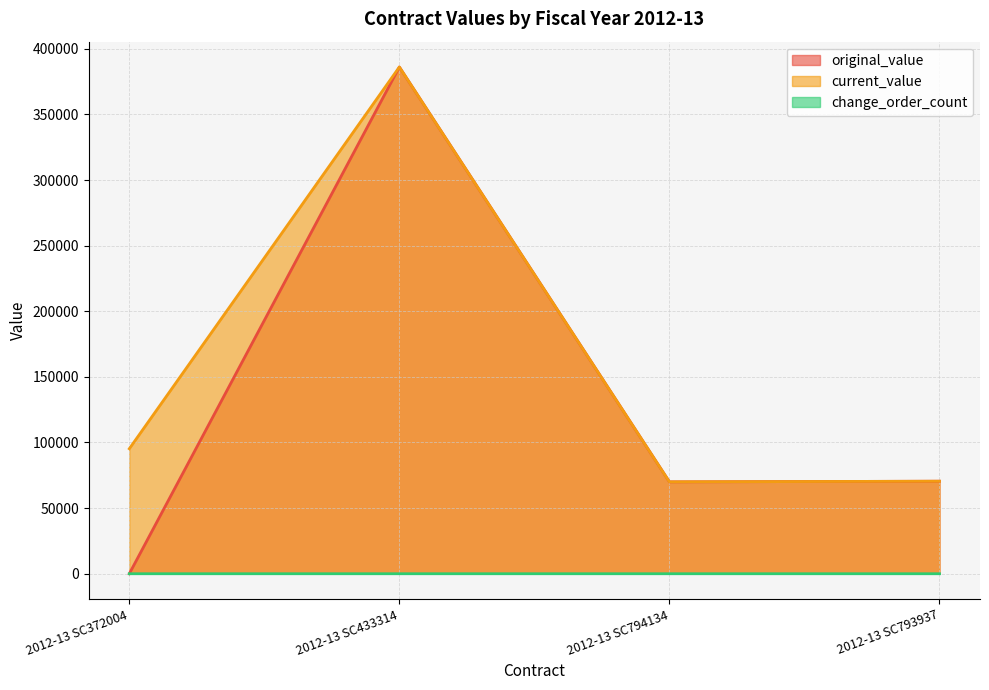

Where is the first local minimum for original_value?

2012-13 SC794134